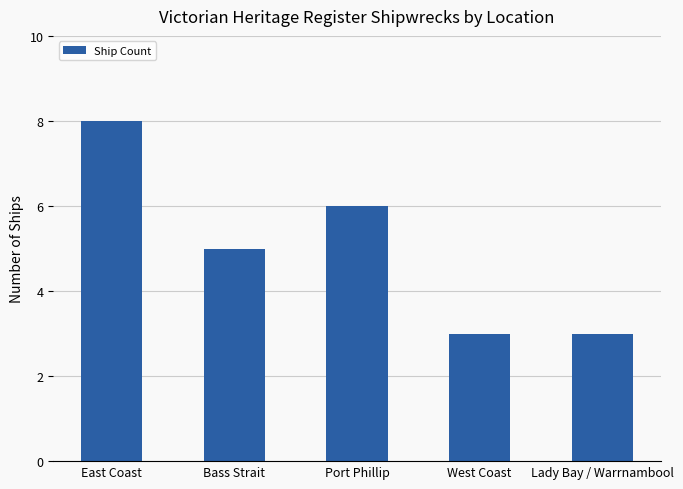

Reading left to right, what are all the values shown in this chart?

East Coast=8	Bass Strait=5	Port Phillip=6	West Coast=3	Lady Bay / Warrnambool=3